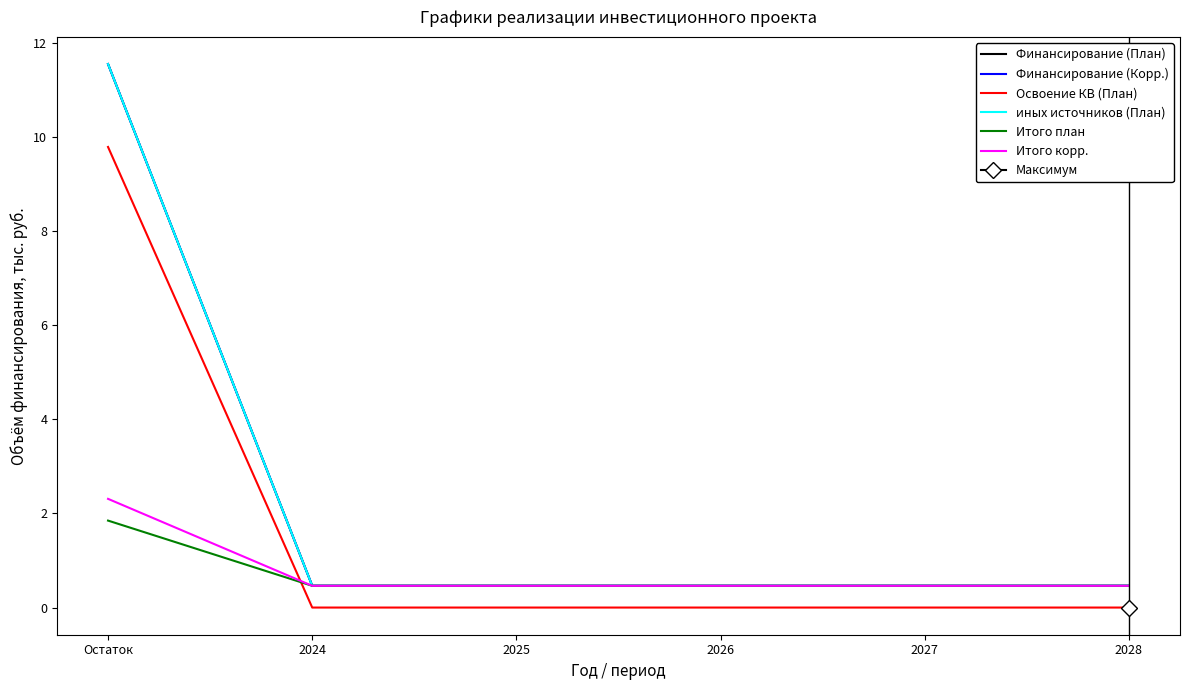

Which series changed the most between Остаток and 2026?

Финансирование (План)